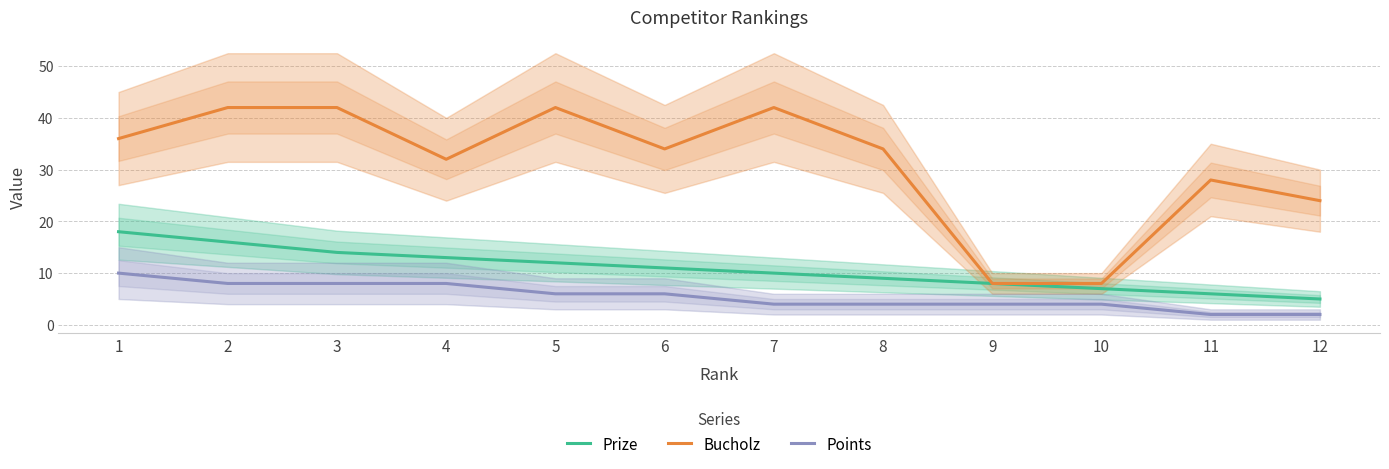

Where does the Points series first go above 6?

1